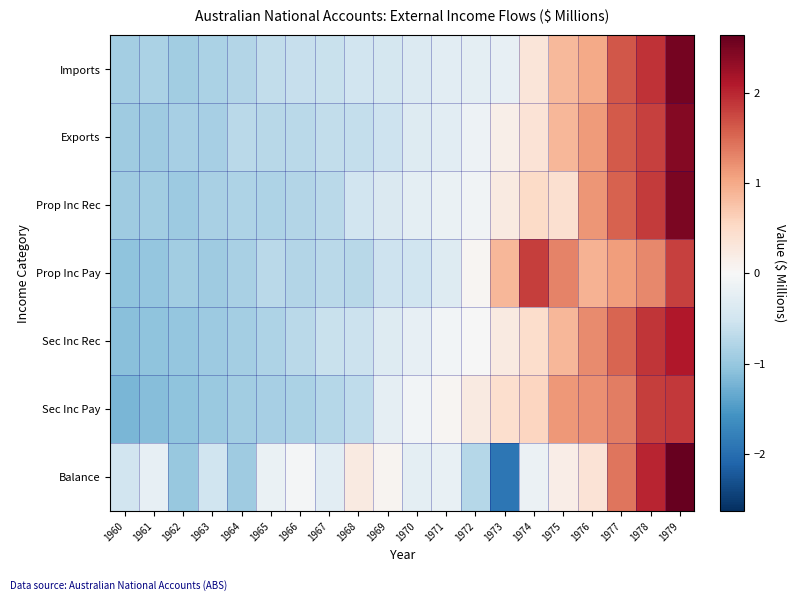

Which has a higher value, 1977 or 1973?

1977